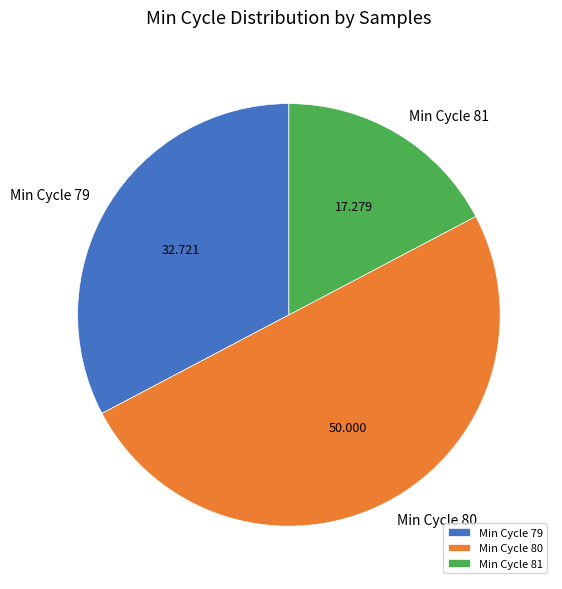

Rank the categories by value from lowest to highest.

Min Cycle 81, Min Cycle 79, Min Cycle 80